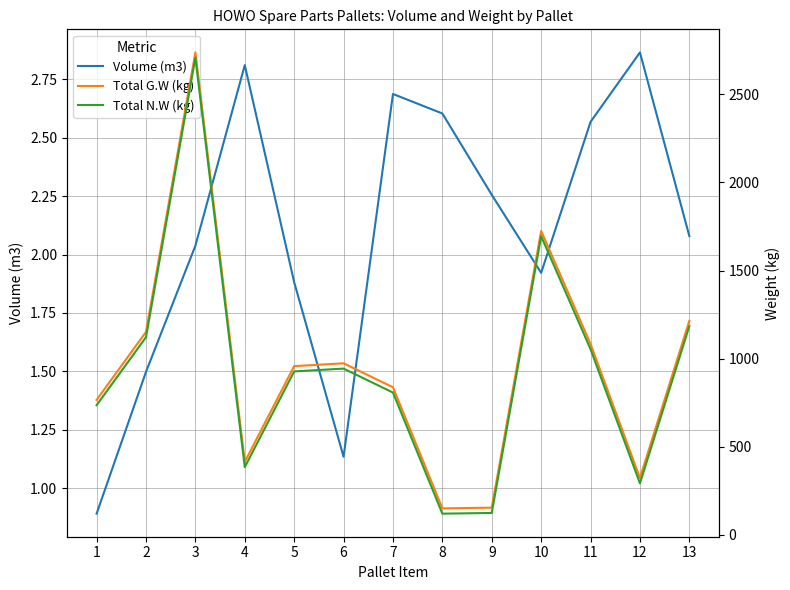

Where is Volume (m3) nearest to the value 1?

1